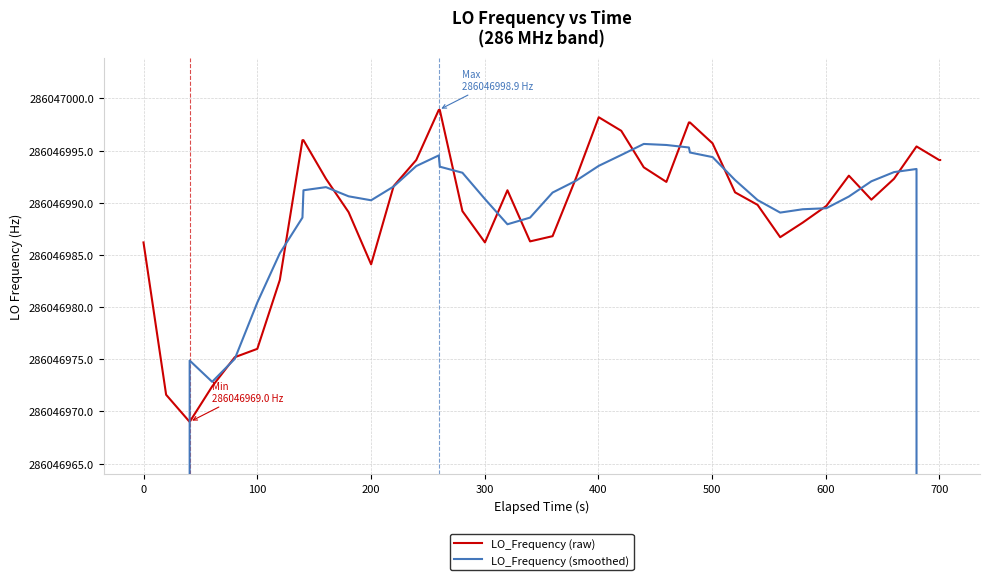

What is the sum of all LO_Frequency (smoothed) values?

11098623196.5